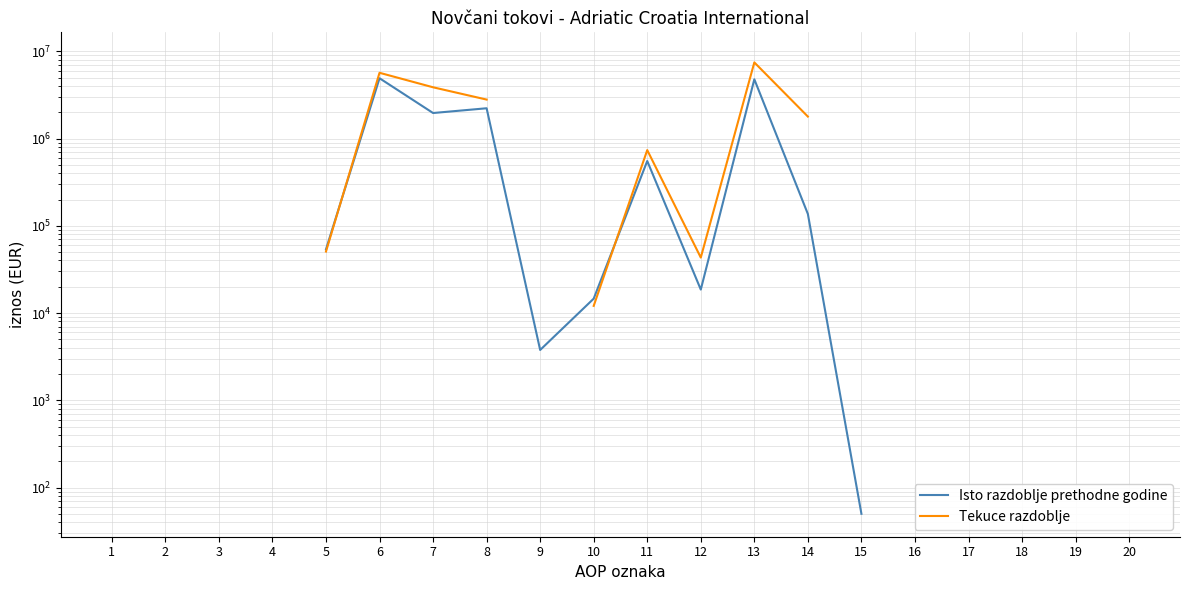

At which category does Isto razdoblje prethodne godine reach its first local valley?

7